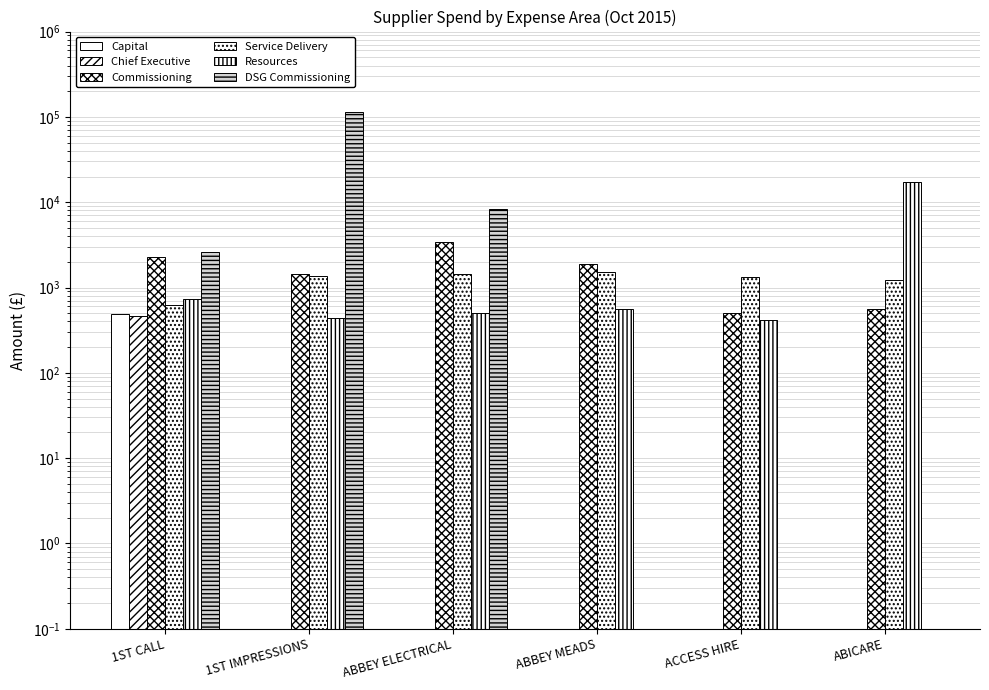

What are all the series names shown in the legend?

Capital, Chief Executive, Commissioning, Service Delivery, Resources, DSG Commissioning